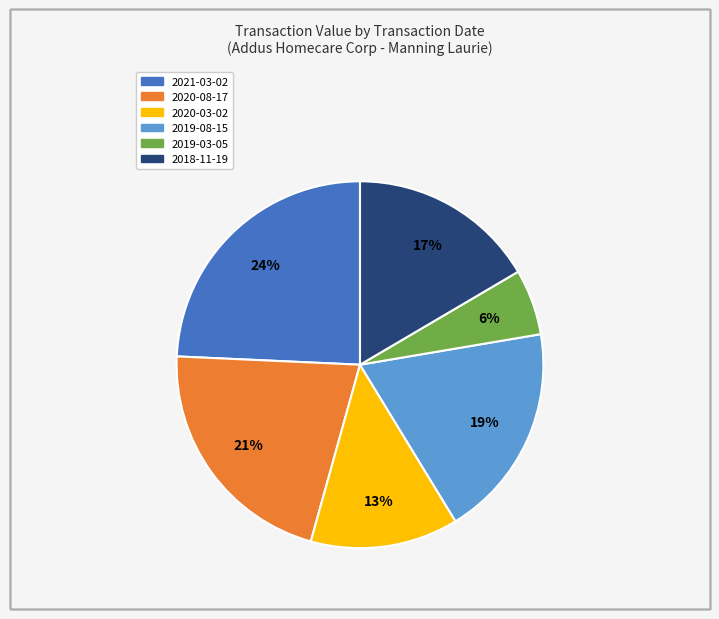

True or false: 2020-08-17 accounts for 14% of the total.

False